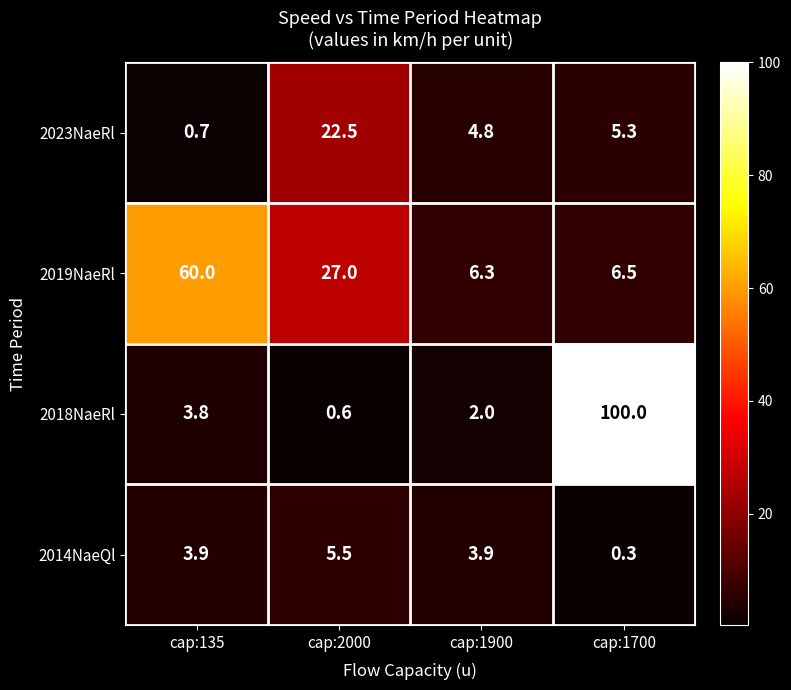

At how many categories does at least one series exceed 92?

1